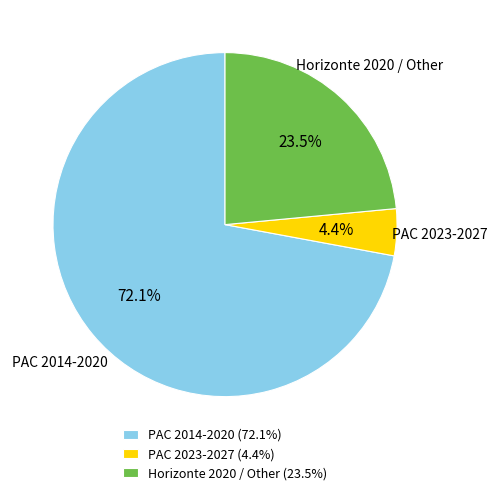

Is there a majority slice in this chart?

Yes